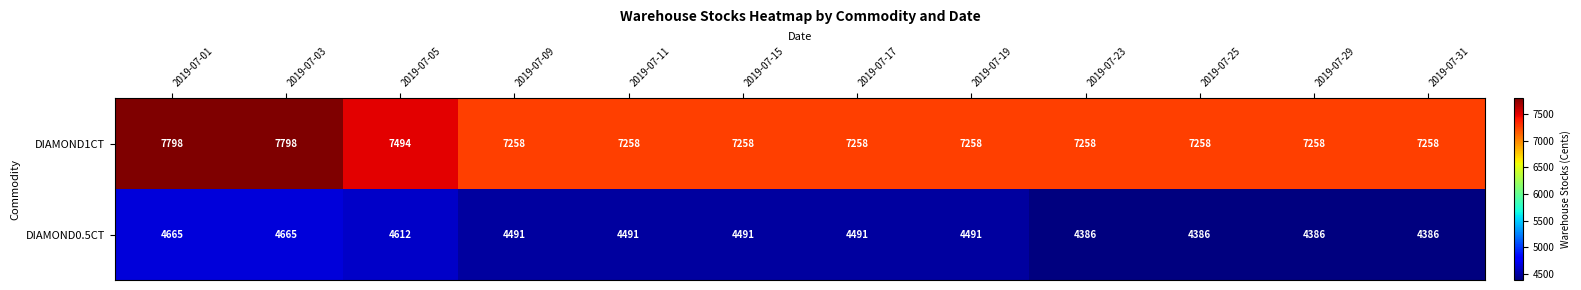

The DIAMOND0.5CT series shows 4386 at 2019-07-23. True or false?

True